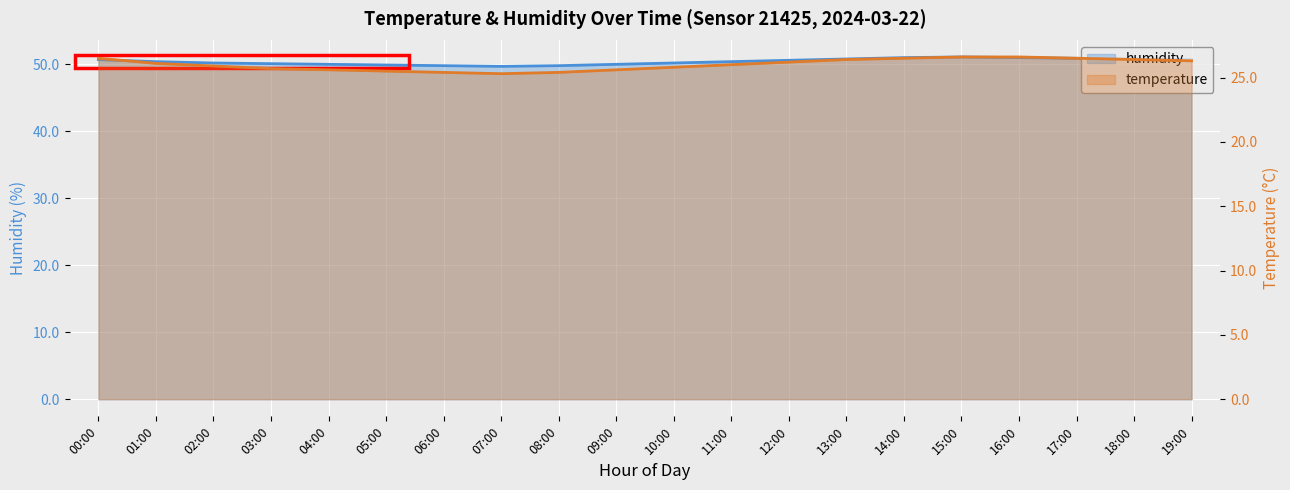

How many lines are shown in the chart?

2